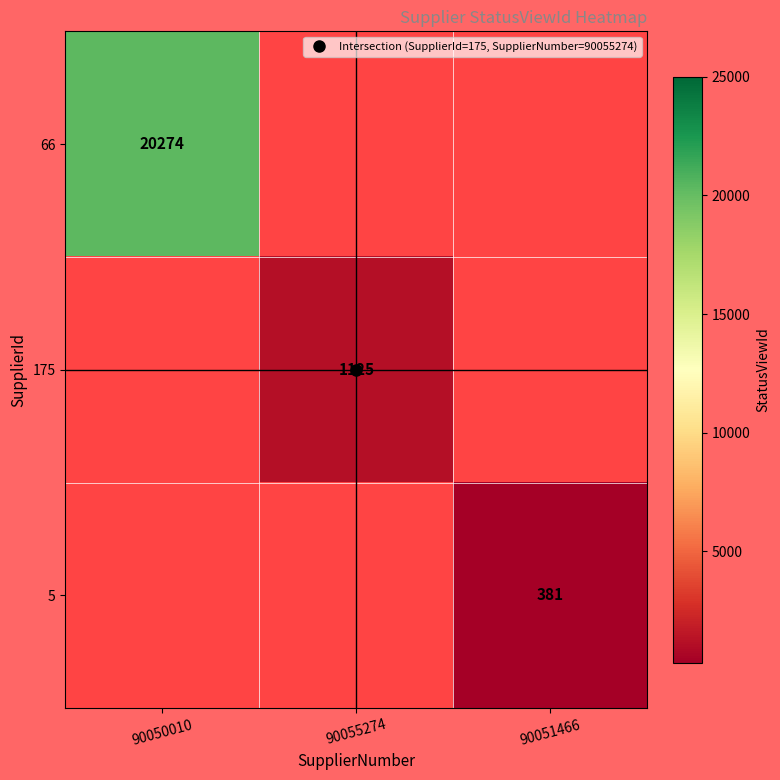

How many categories are shown in the chart?

3